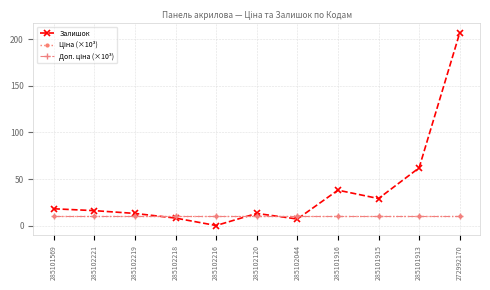

Does the chart have visible grid lines?

Yes